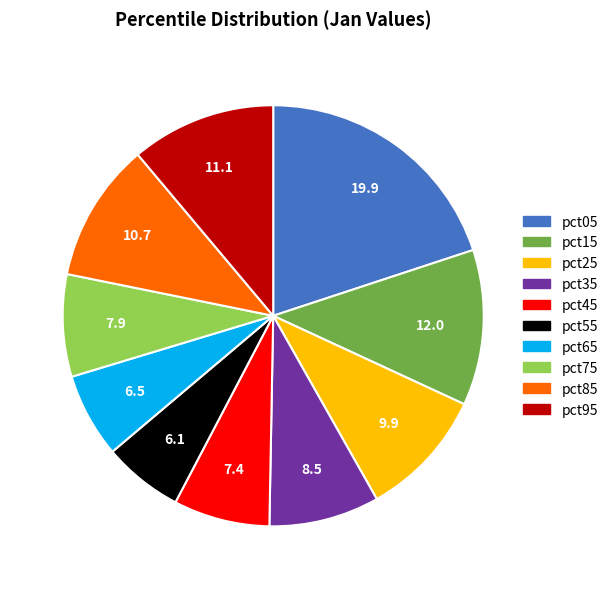

What is the largest slice in the pie chart?

pct05